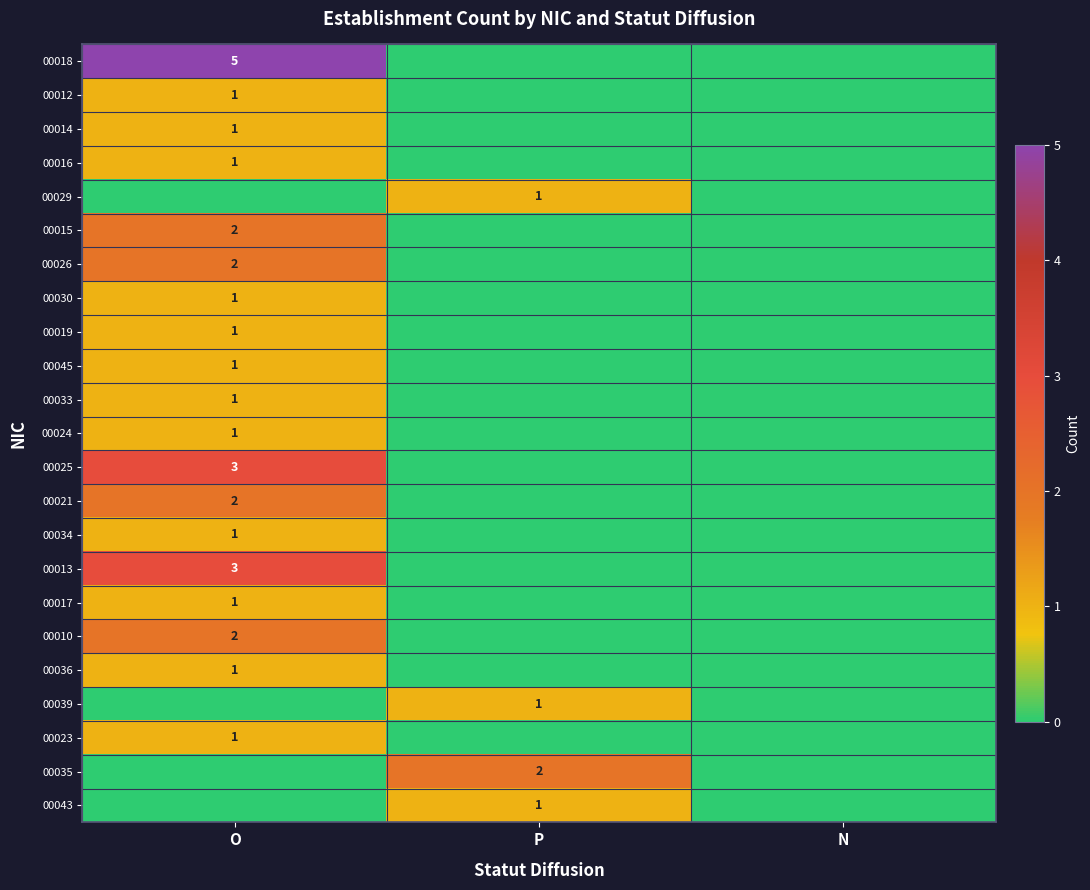

Is the value of 00013 at O greater than the value of 00010 at O?

Yes